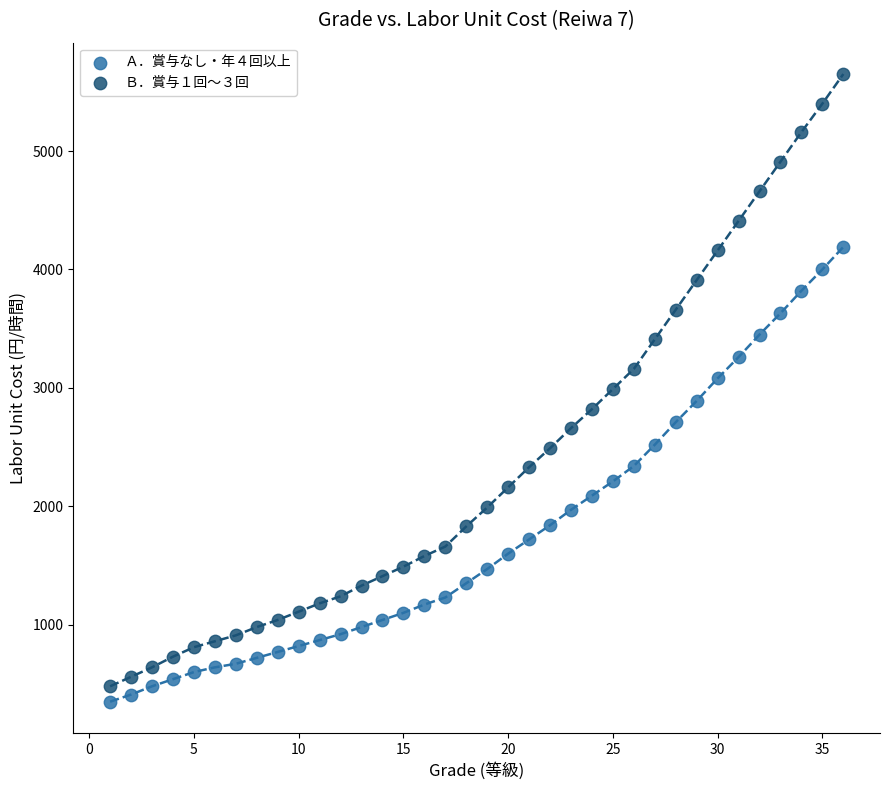

Which series contains the highest Y value?

Ｂ．賞与１回～３回